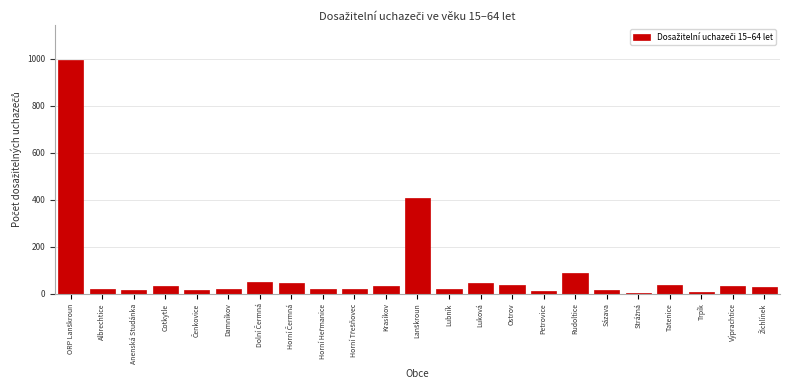

What is the difference between the maximum and minimum values?

988